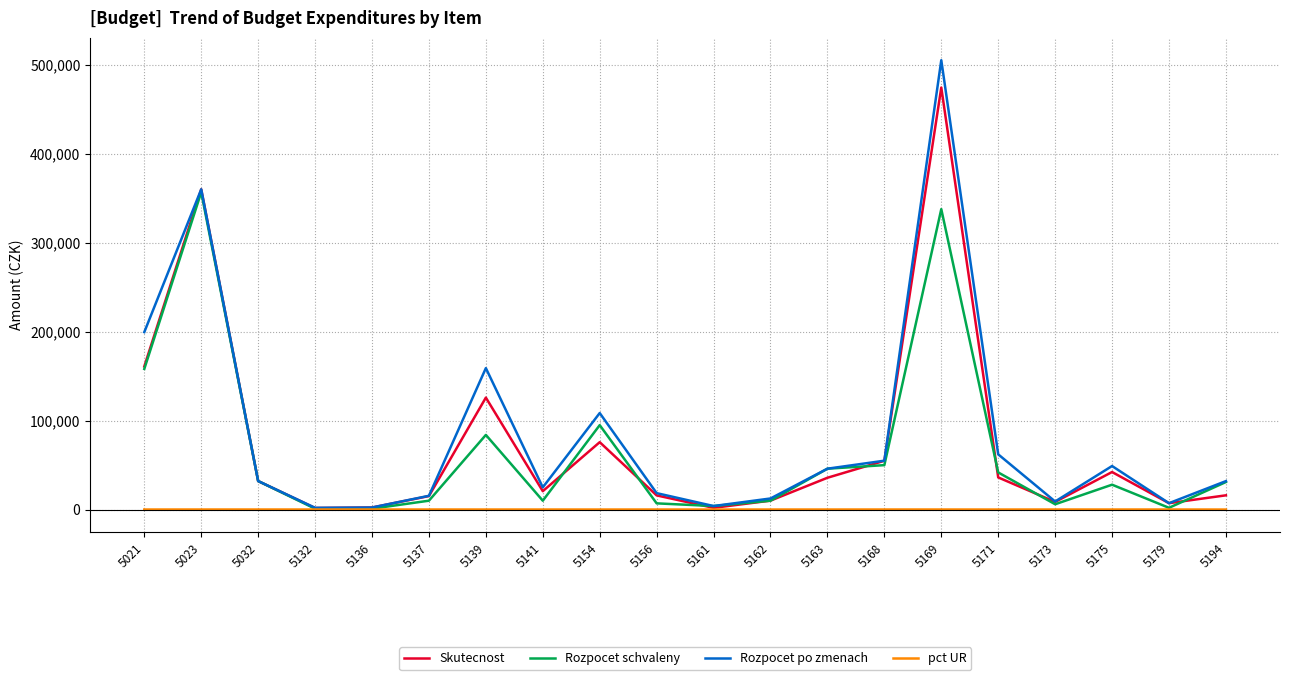

At which category is the sum across all series the highest?

5169